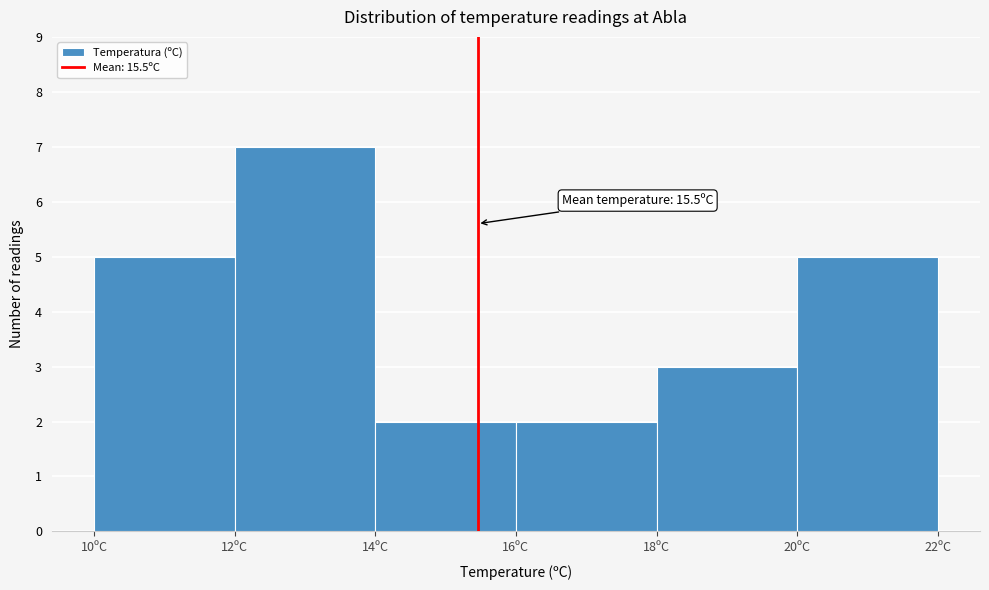

Over which range of the x-axis is the bar tallest?

12 to 14